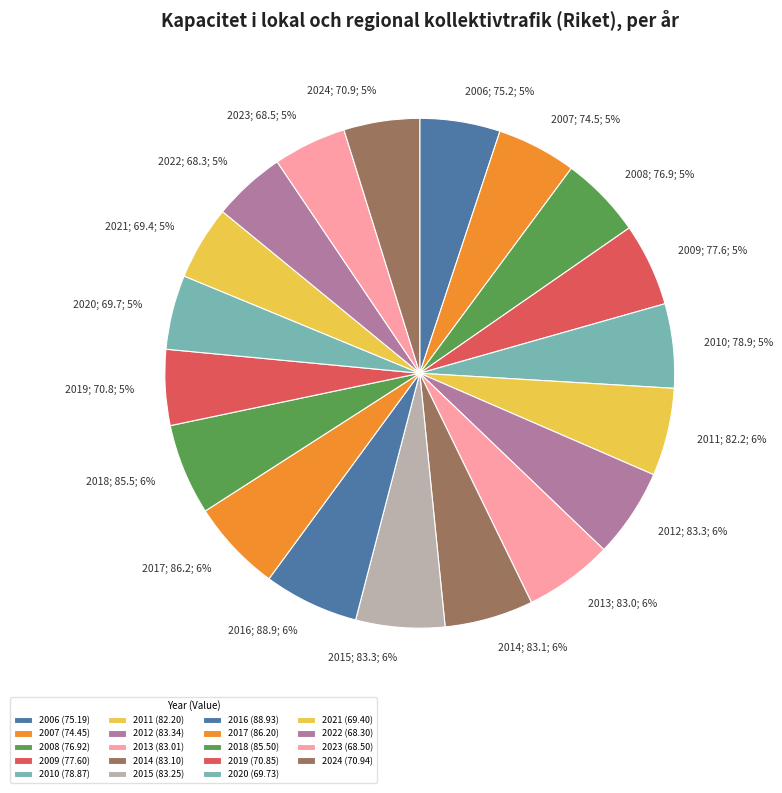

What percentage is the 2021 slice, to the nearest percent?

5%